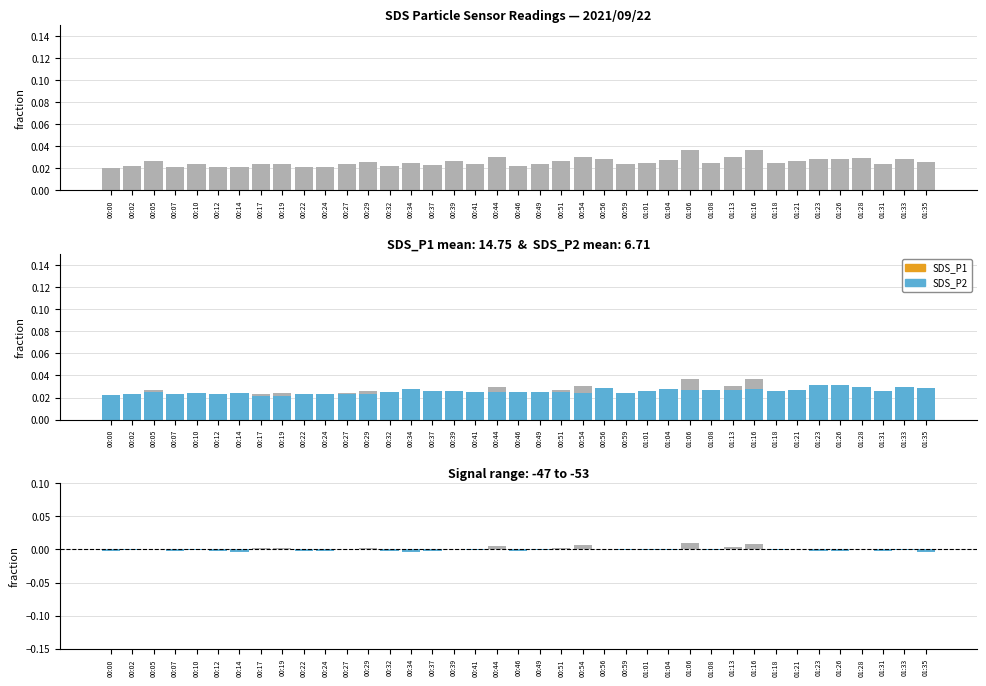

How many bars are there in each group?

3